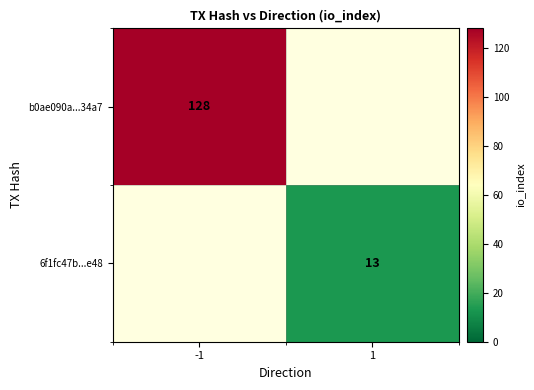

Is the value of b0ae090a...34a7 at -1 greater than the value of 6f1fc47b...e48 at 1?

Yes